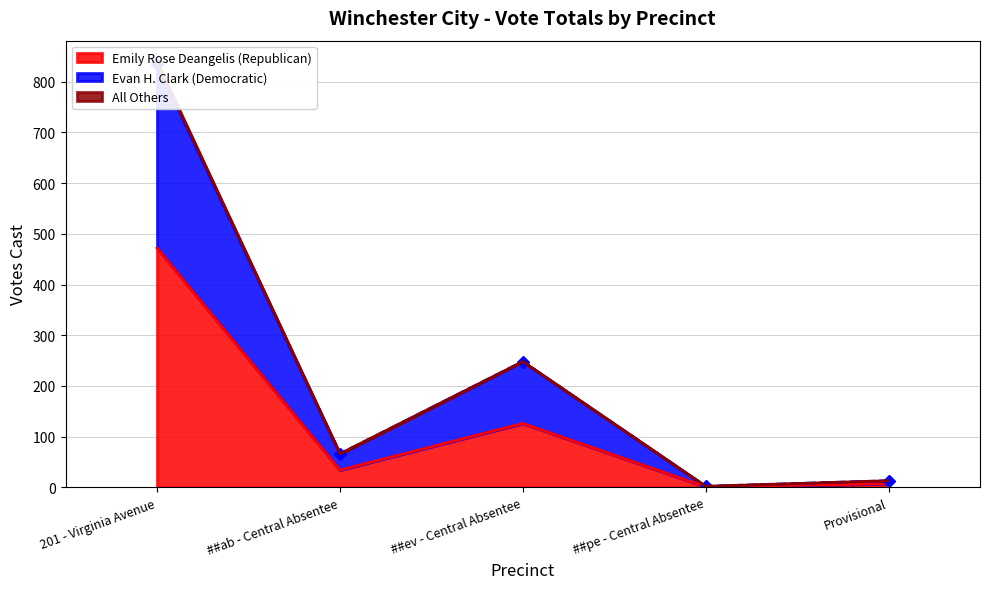

What is the difference between the second highest and second lowest values in the Emily Rose Deangelis (Republican) series?

119